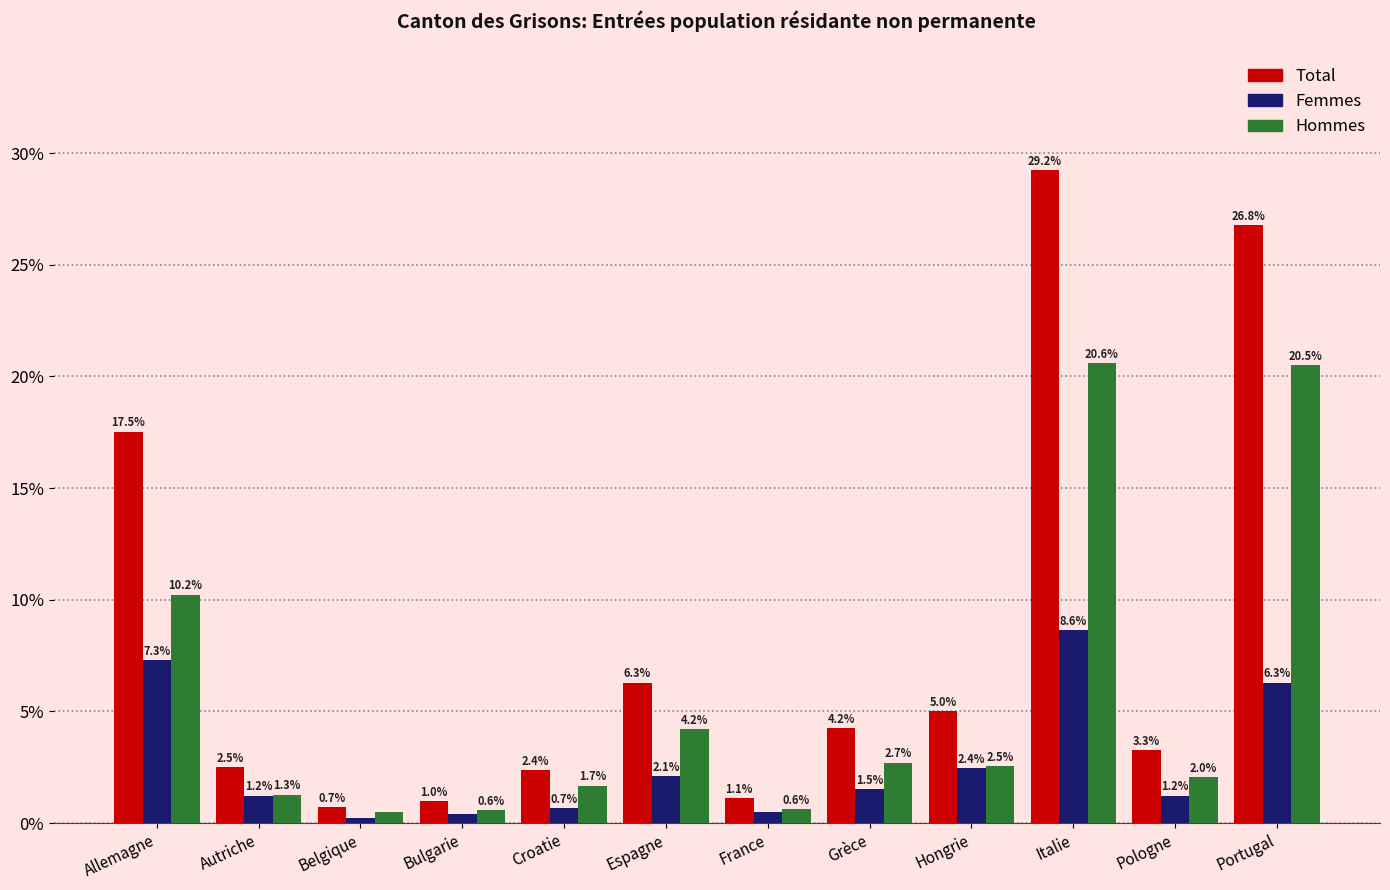

Which series changed the most between Bulgarie and Espagne?

Total